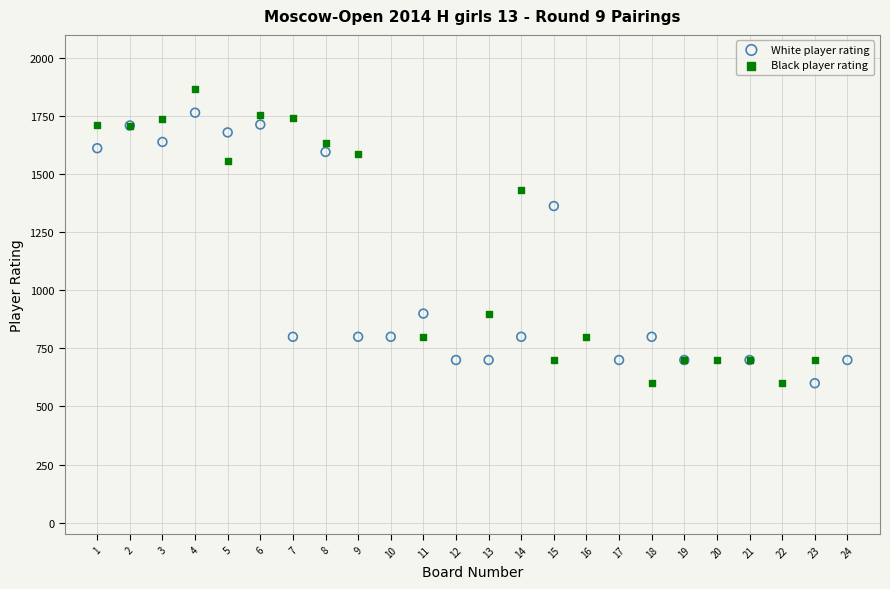

What are all the series names shown in the legend?

White player rating, Black player rating